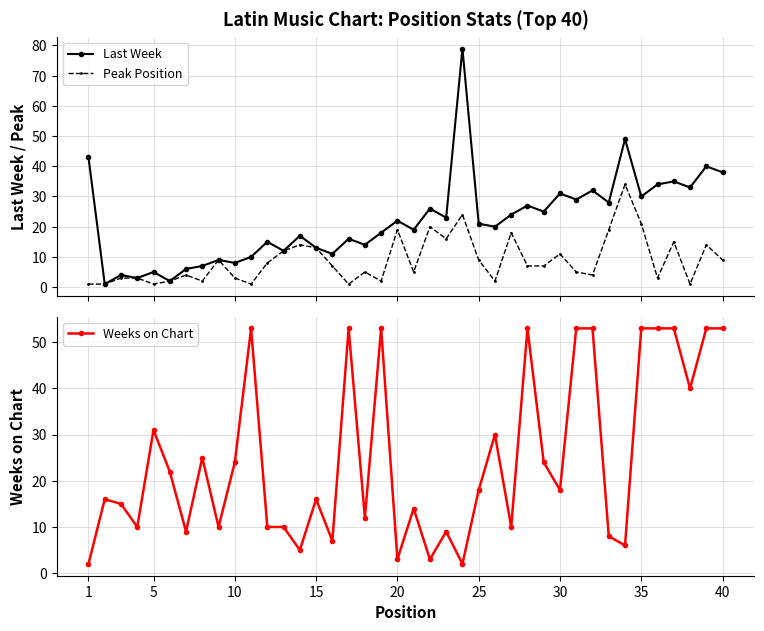

The value of Weeks on Chart at 15 is 16. True or false?

True